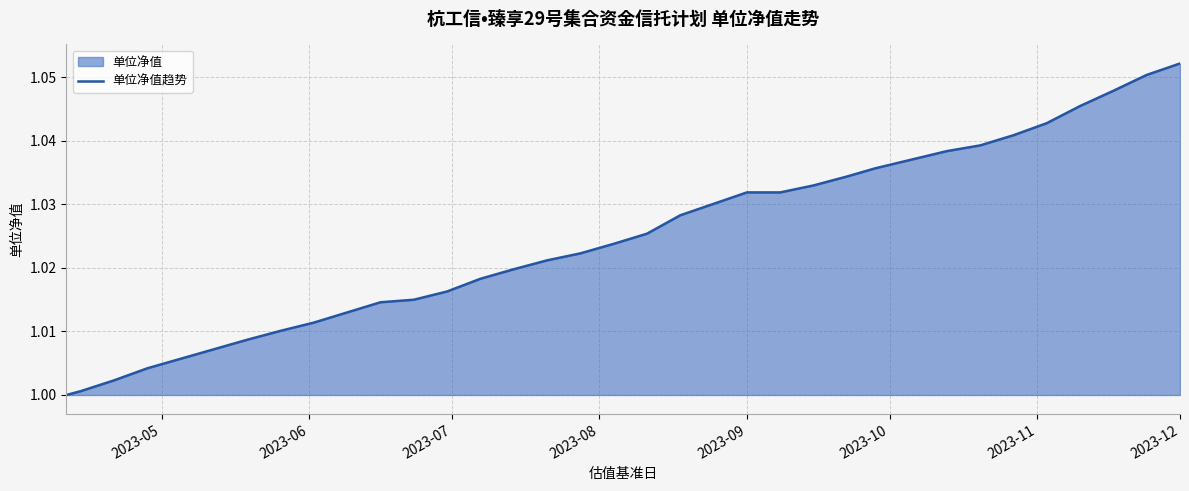

Which label corresponds to the largest value in the chart?

2023-12